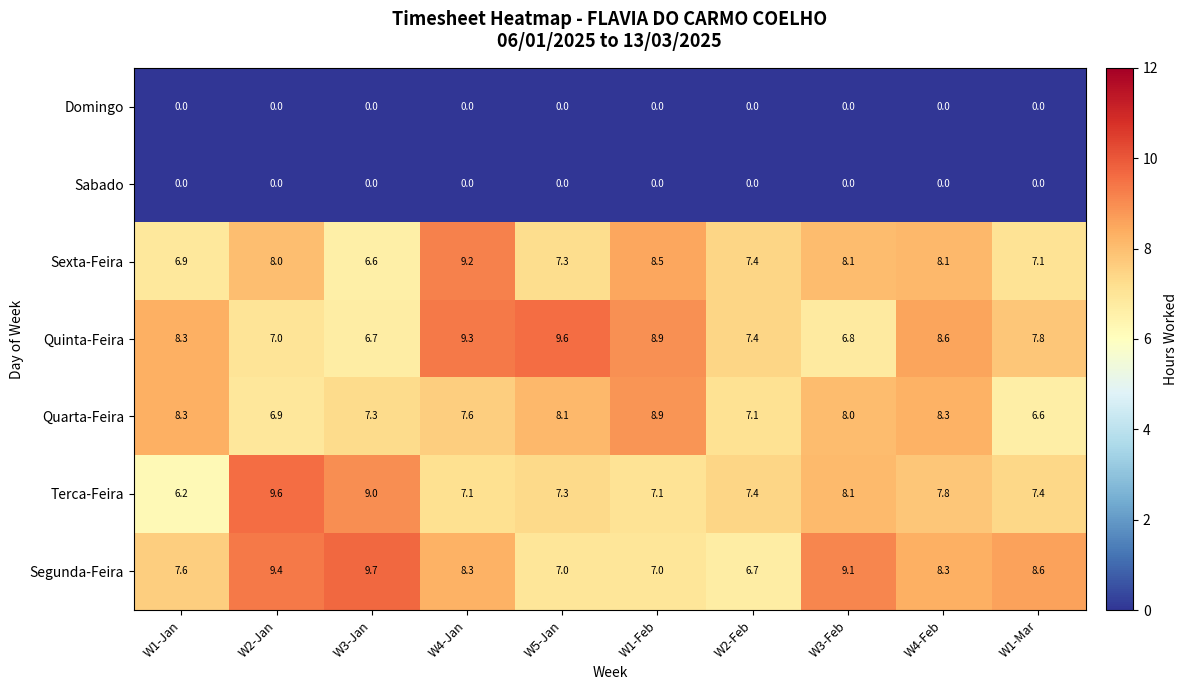

Which series changed the most between W2-Jan and W4-Feb?

Terca-Feira